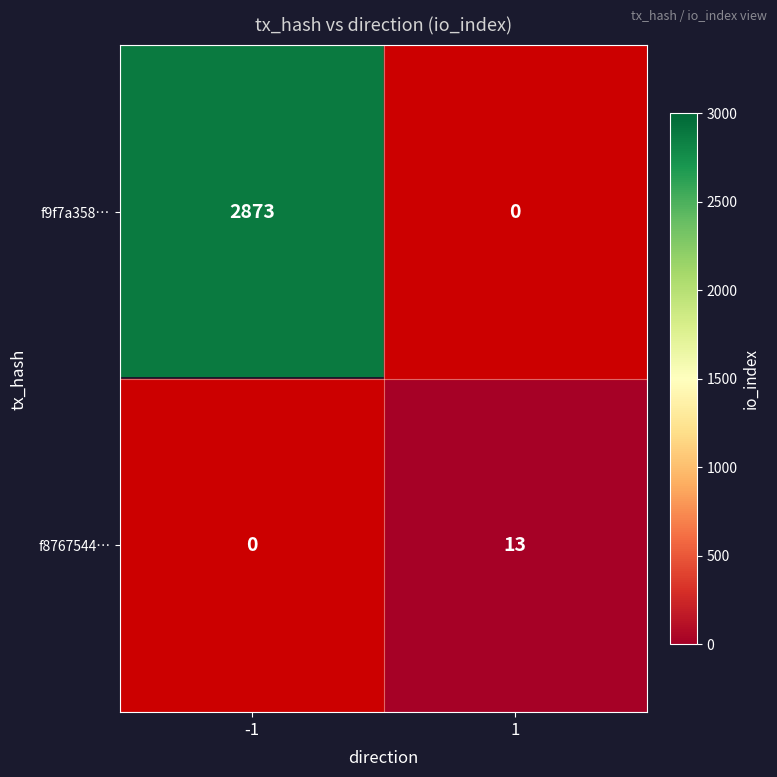

Count the number of categories in the chart.

2